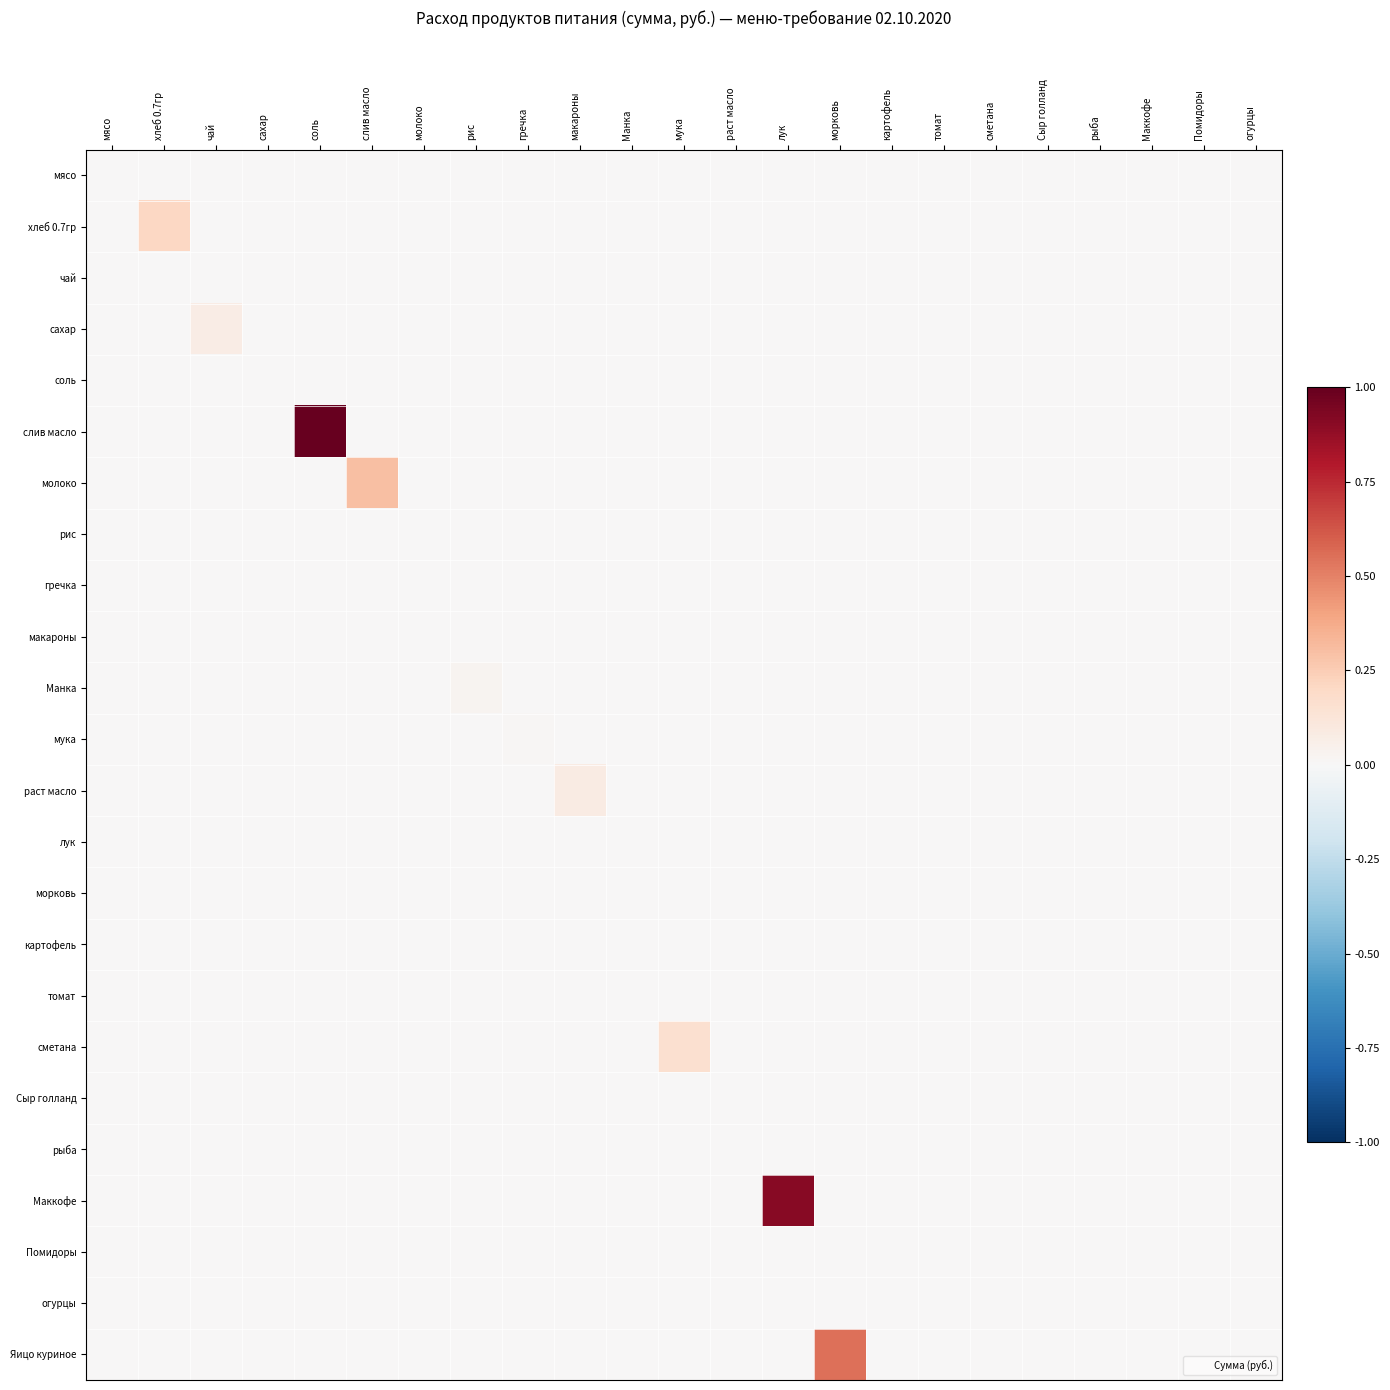

At how many categories does at least one series exceed 0?

11